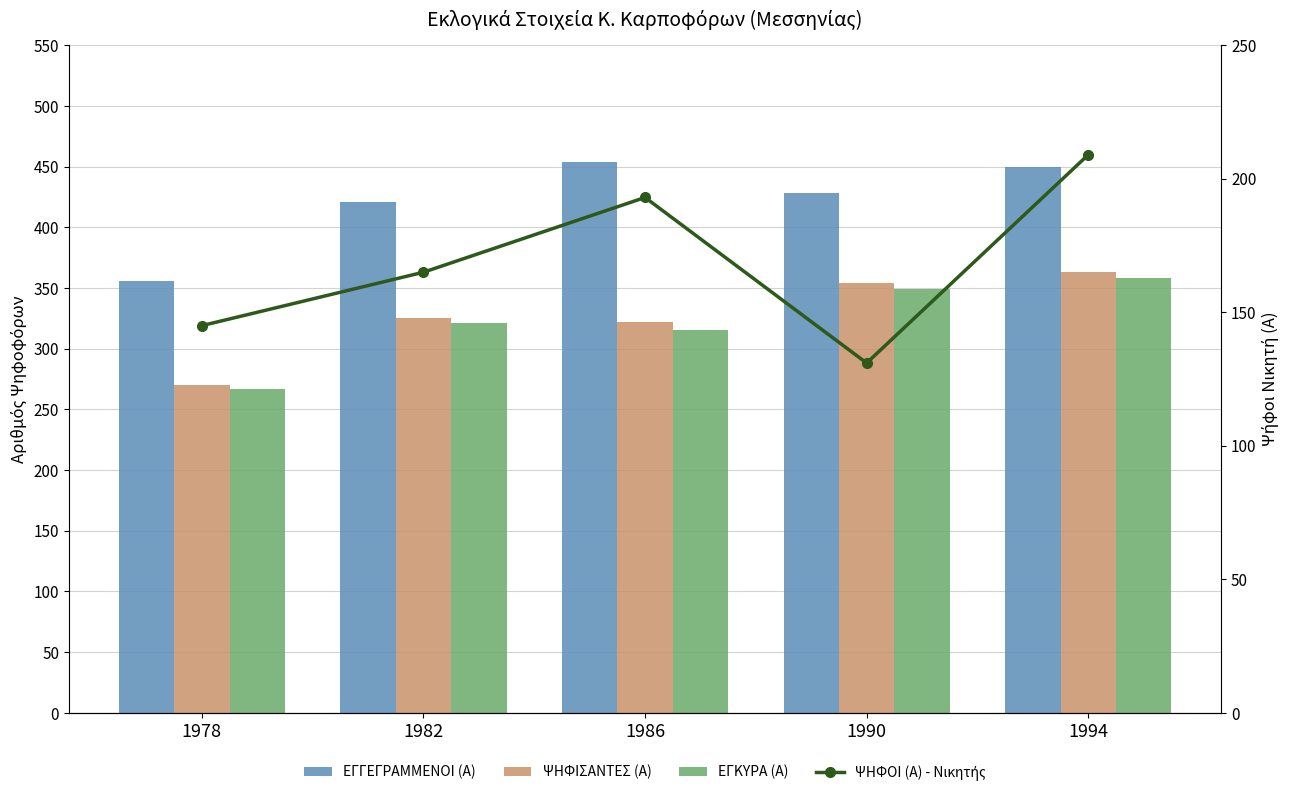

The ΕΓΓΕΓΡΑΜΜΕΝΟΙ (Α) series shows 183 at 1982. True or false?

False